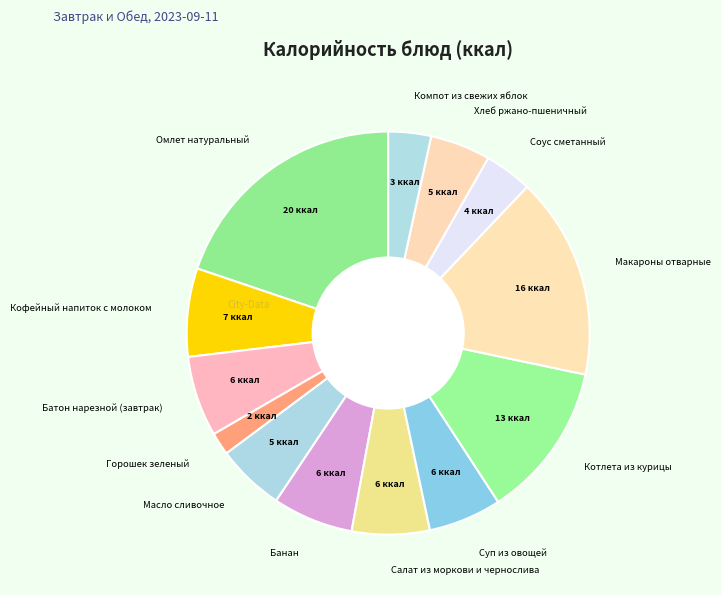

Count the number of slices in the pie.

13